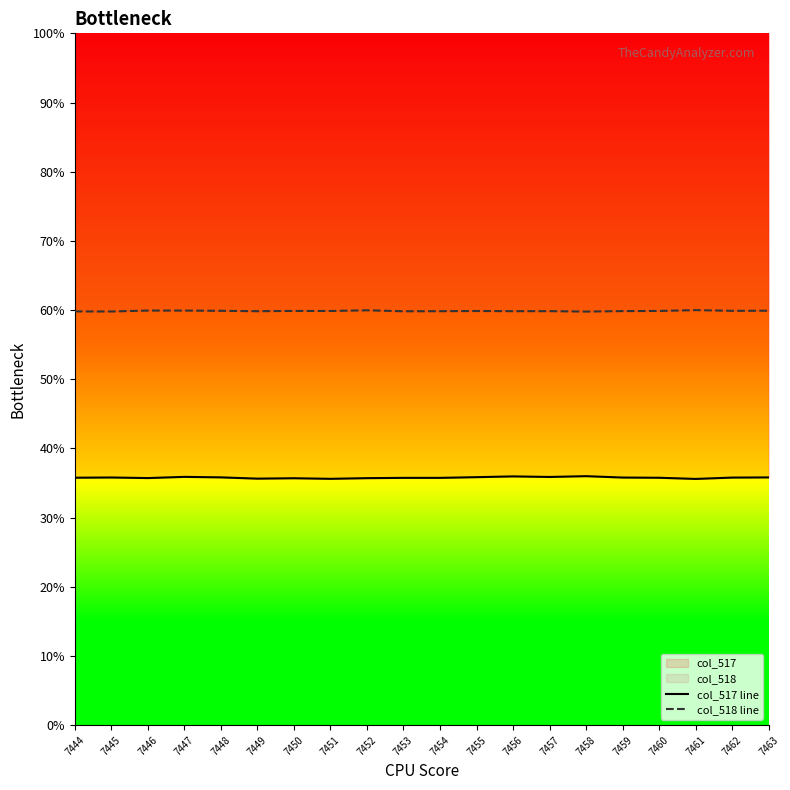

Rank the categories by col_517 line value from highest to lowest.

7458, 7456, 7447, 7457, 7455, 7448, 7463, 7445, 7459, 7462, 7444, 7460, 7453, 7454, 7446, 7452, 7450, 7449, 7451, 7461